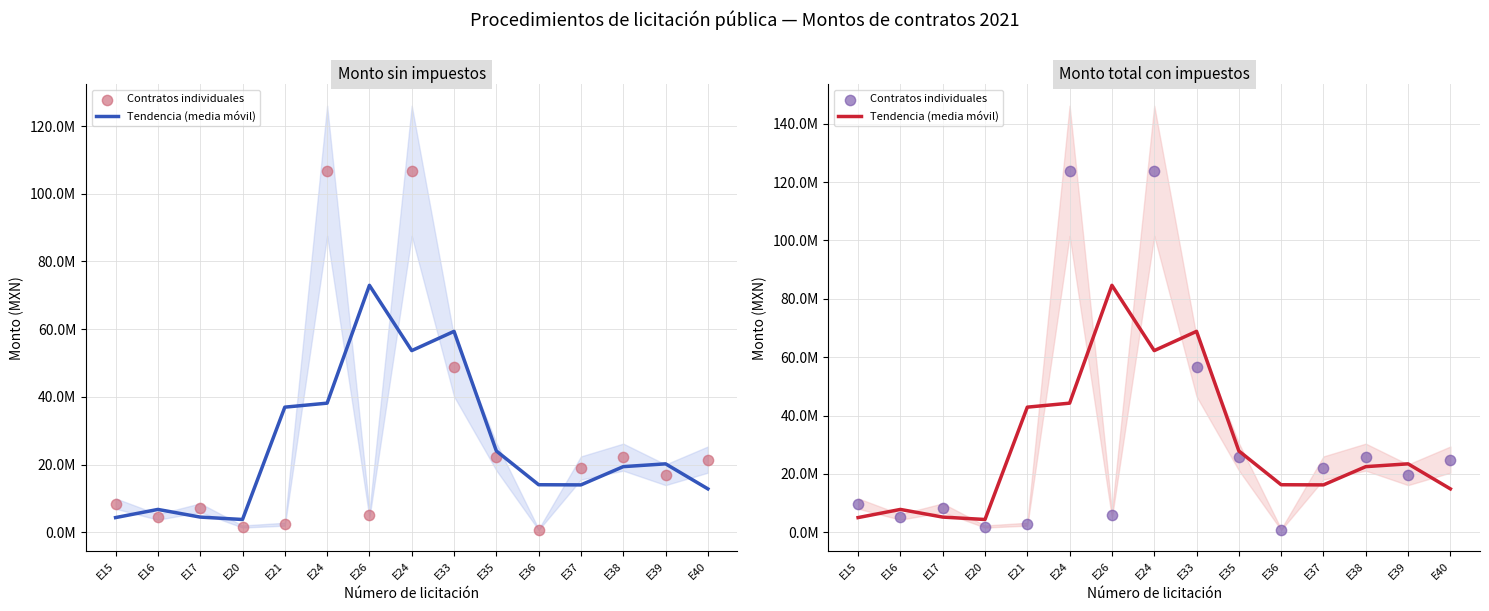

At which category is the sum across all series the highest?

E24